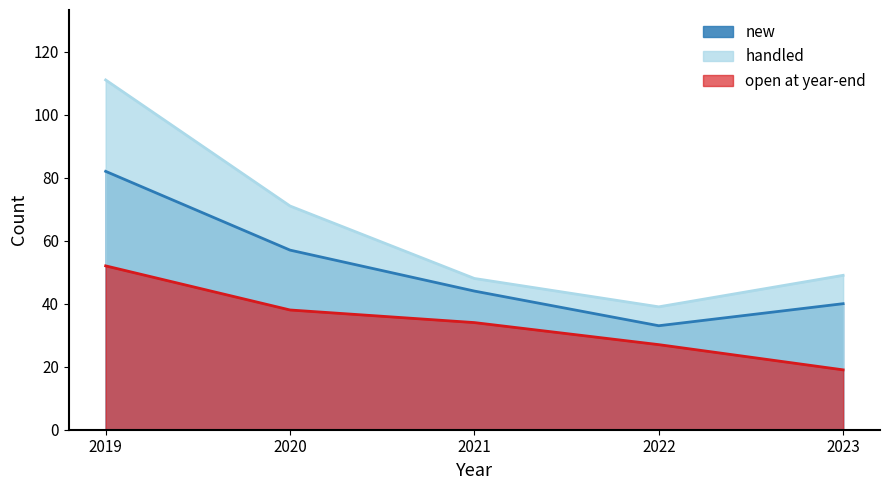

What is the difference between the second highest and second lowest values in the open at year-end series?

11